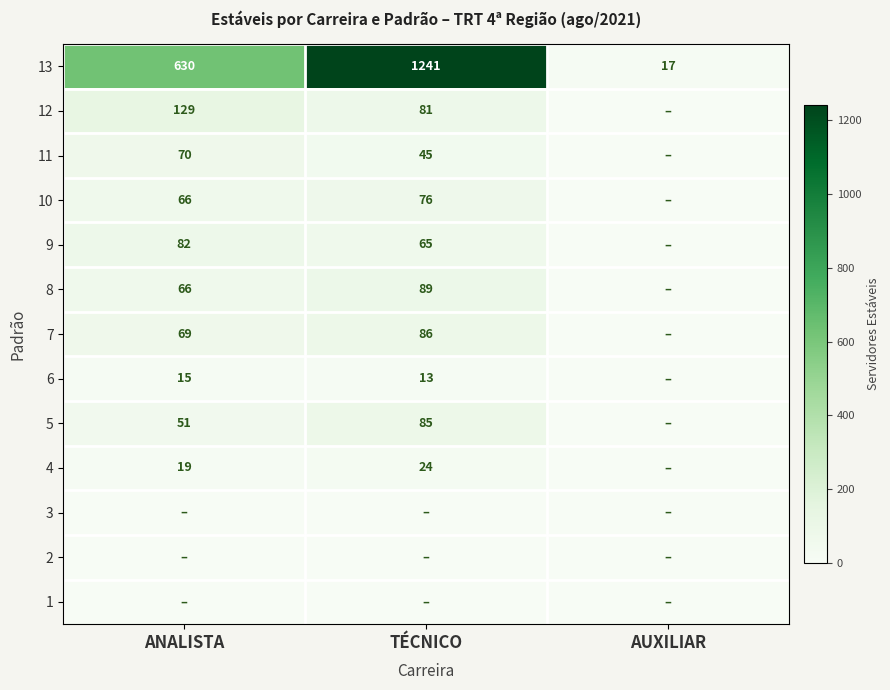

The value of 11 at ANALISTA is 120. True or false?

False